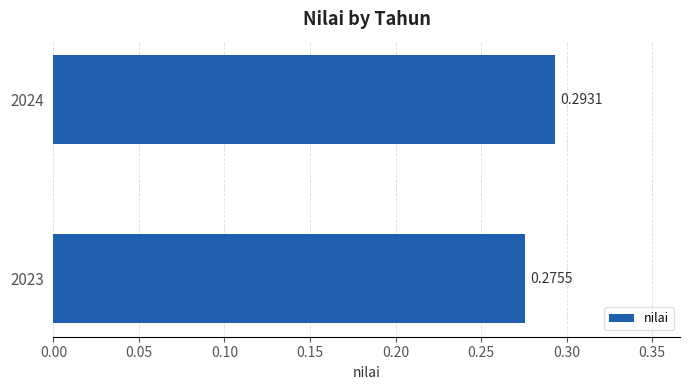

Rank the categories by value from highest to lowest.

2024, 2023